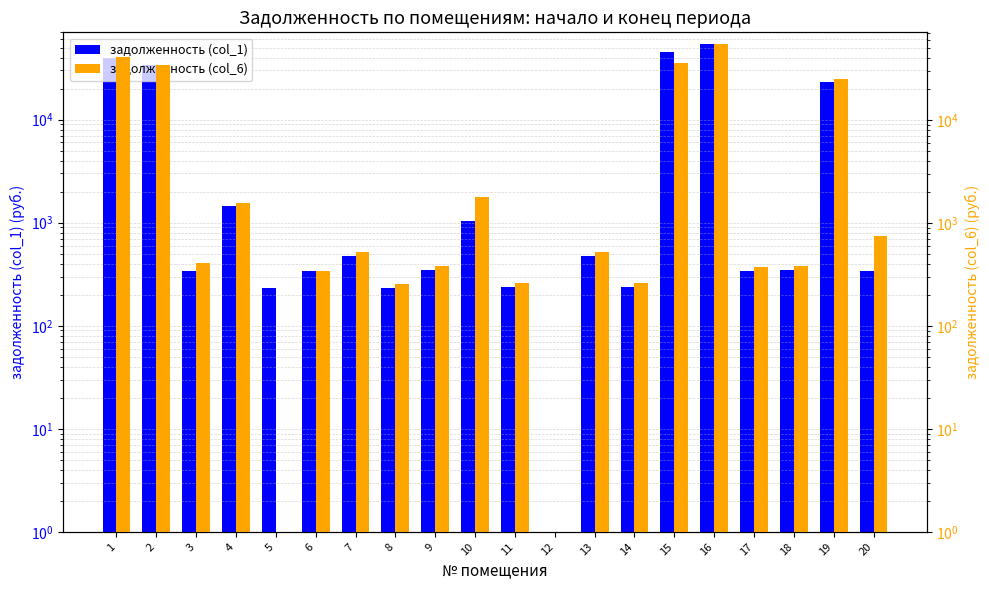

What are all the series names shown in the legend?

задолженность (col_1), задолженность (col_6)